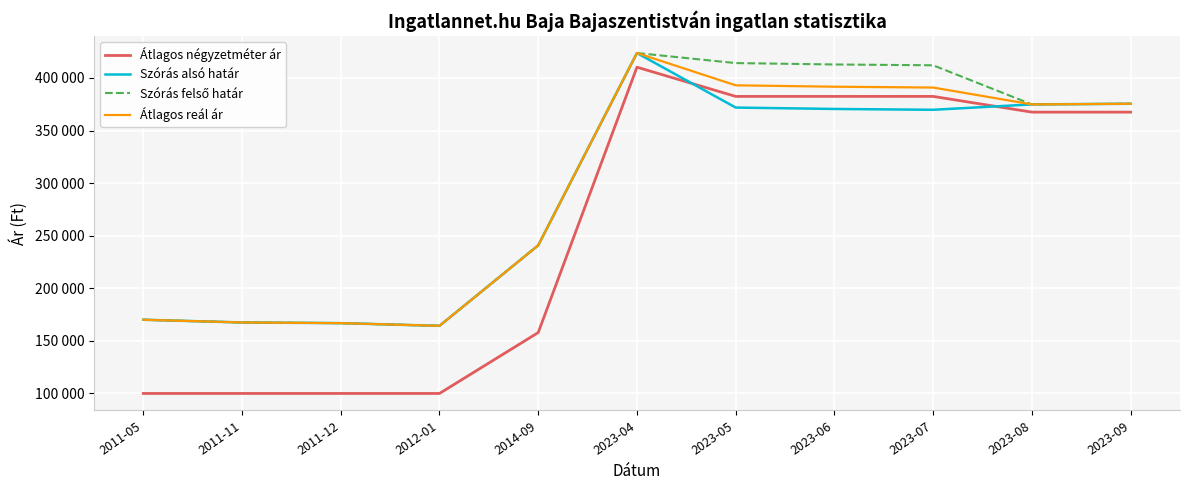

At which category does the chart reach its peak across all series?

2023-04